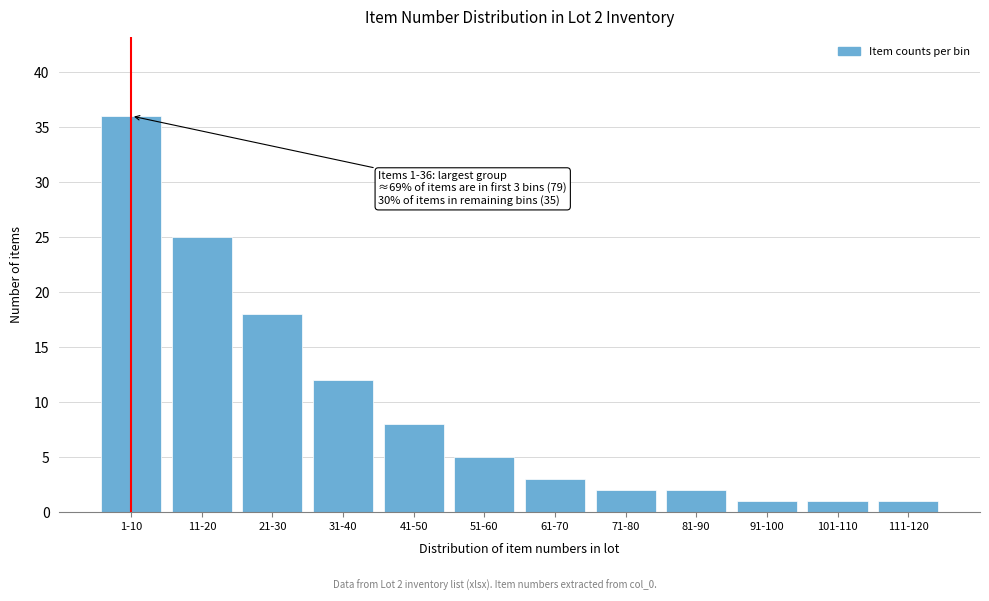

Reading right to left, extract all data points from this chart.

1	1	1	2	2	3	5	8	12	18	25	36